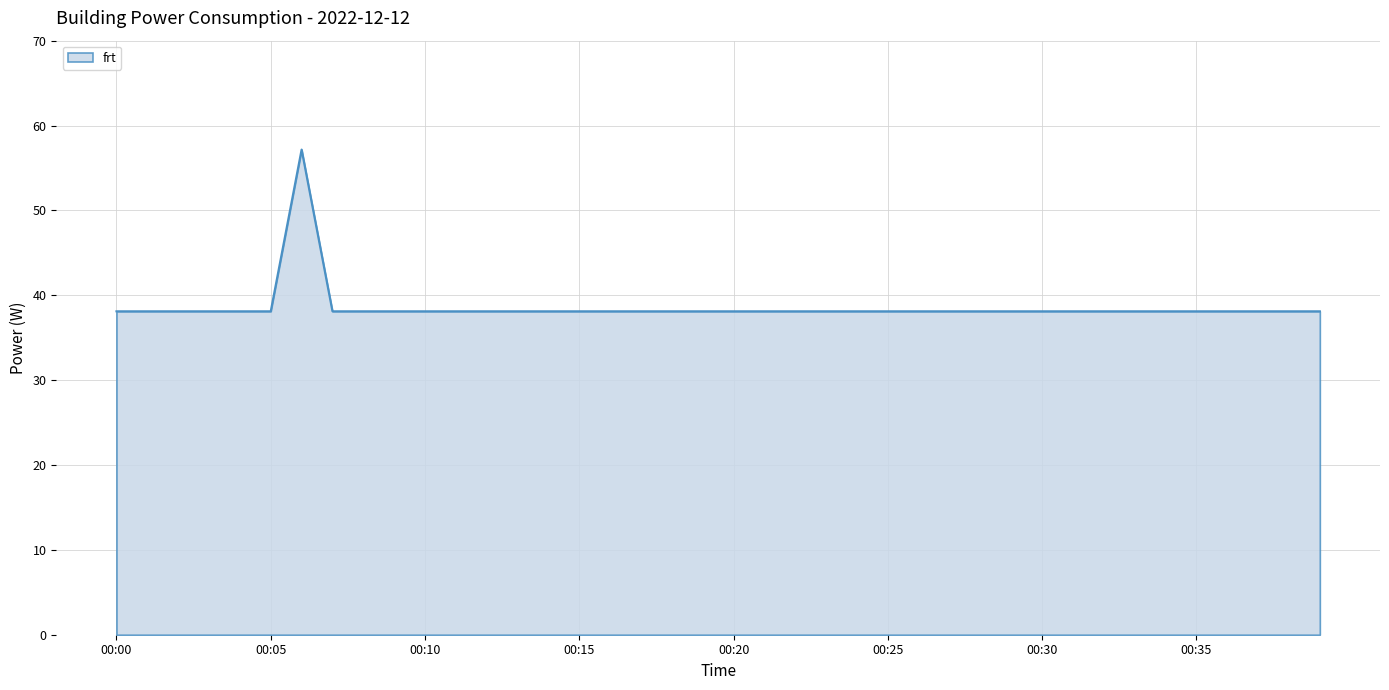

What is the greatest value displayed?

57.2